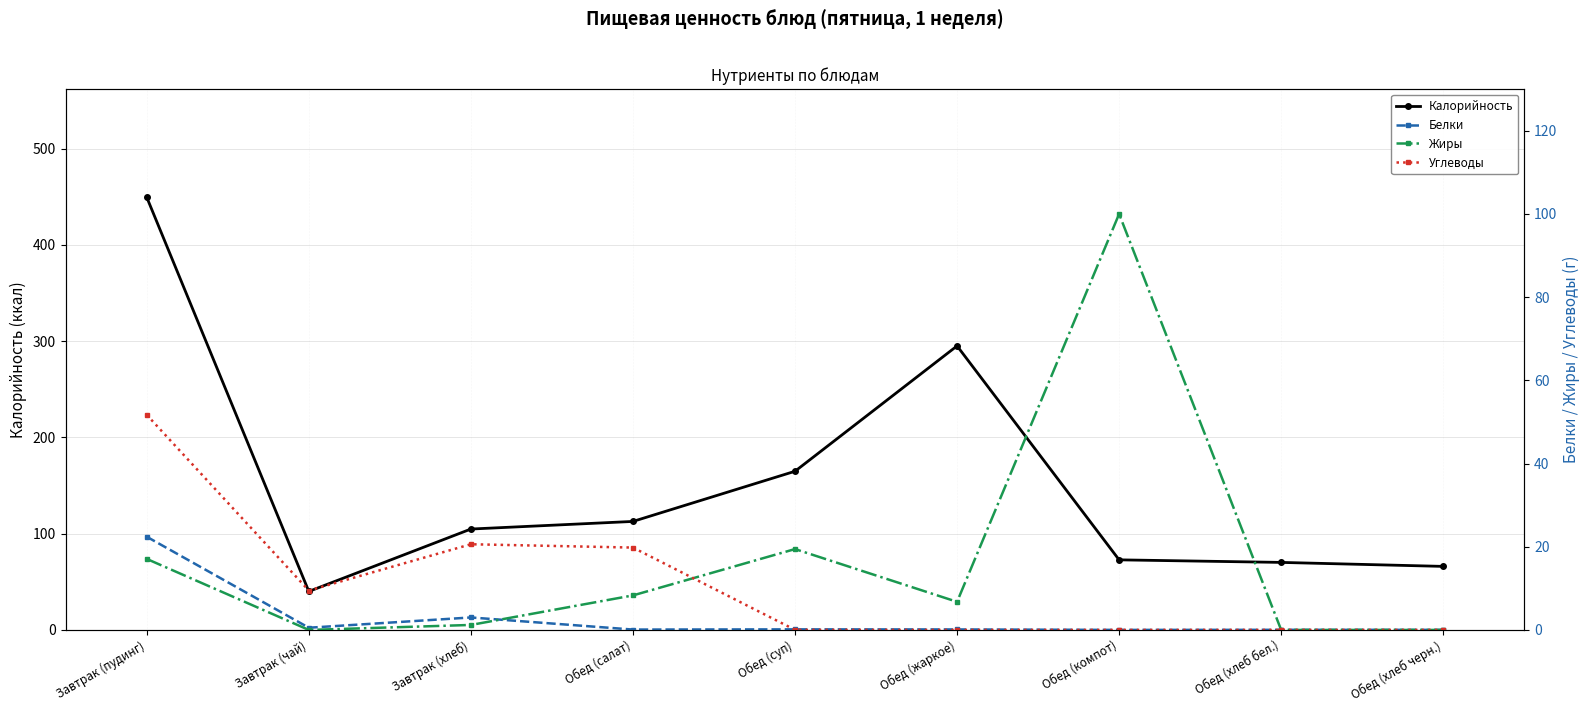

List the series in order of their peak value, lowest first.

Белки, Углеводы, Жиры, Калорийность